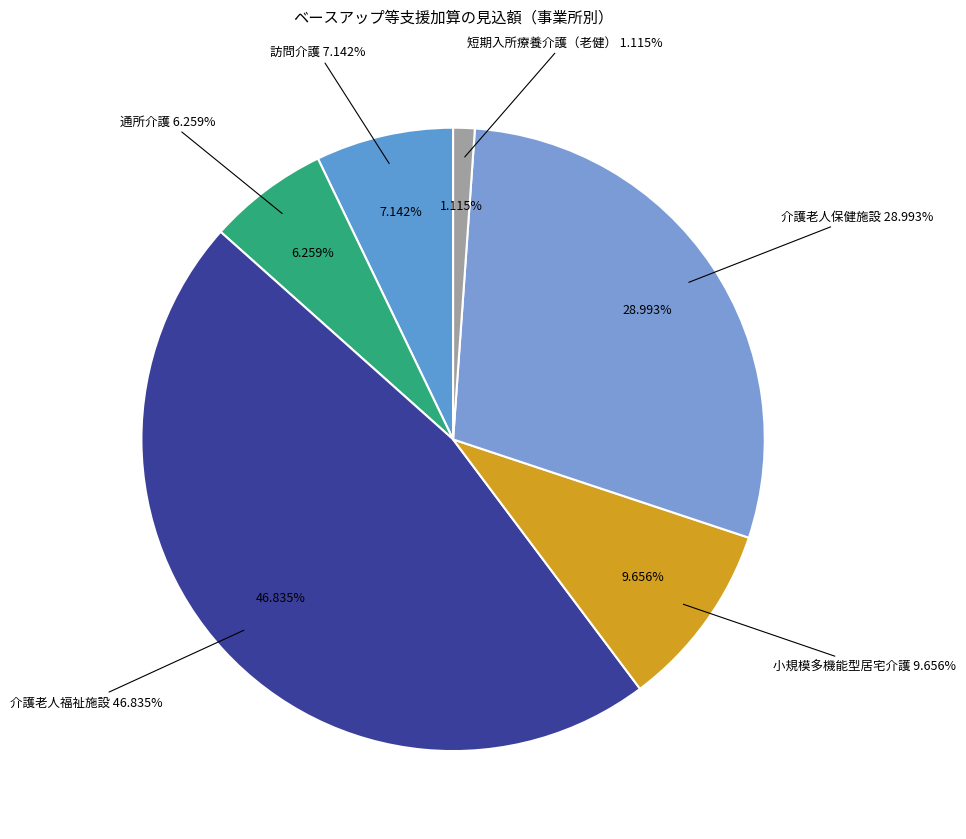

Is it true that 訪問介護 is 7% of the pie?

True